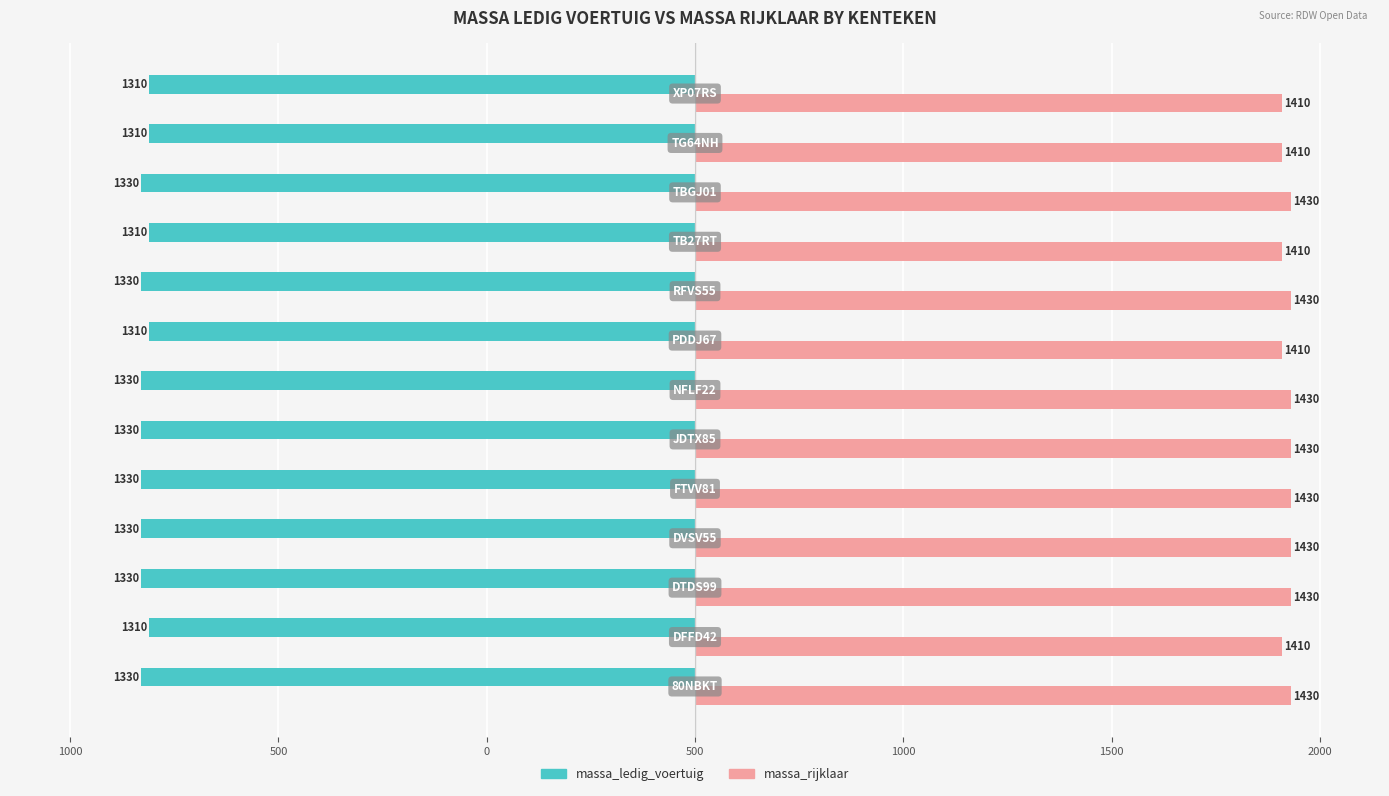

What are all the series names shown in the legend?

massa_ledig_voertuig, massa_rijklaar